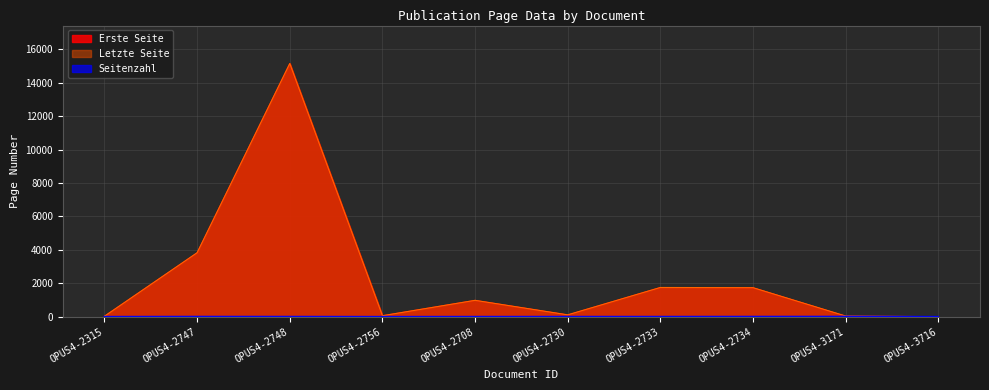

What is the sum of all Erste Seite values?

23621